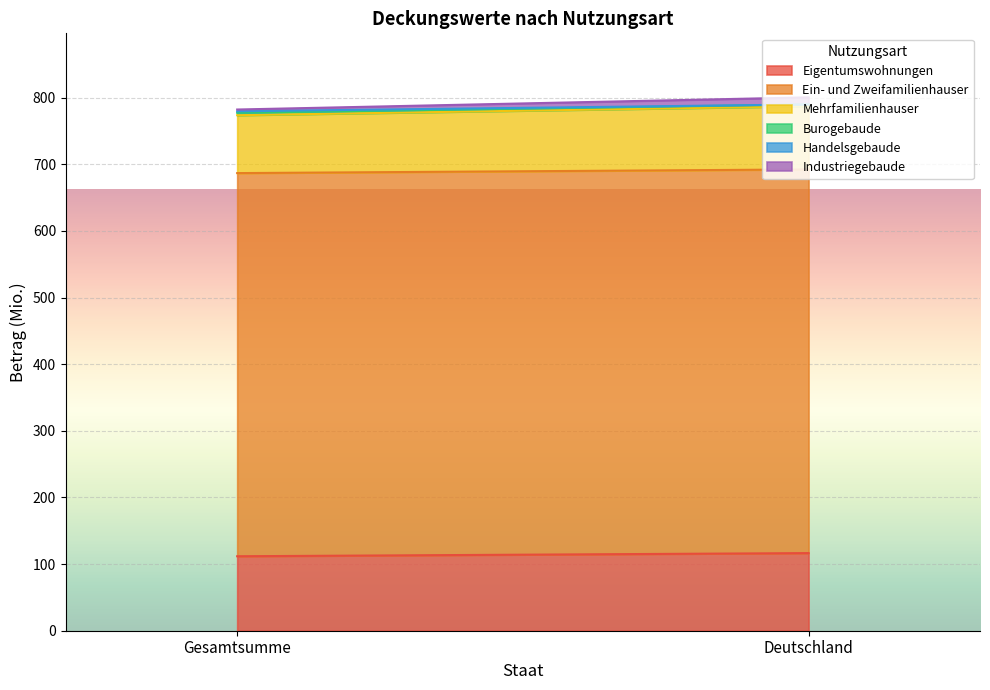

What is the difference between the Burogebaude values at Gesamtsumme and Deutschland?

1.2